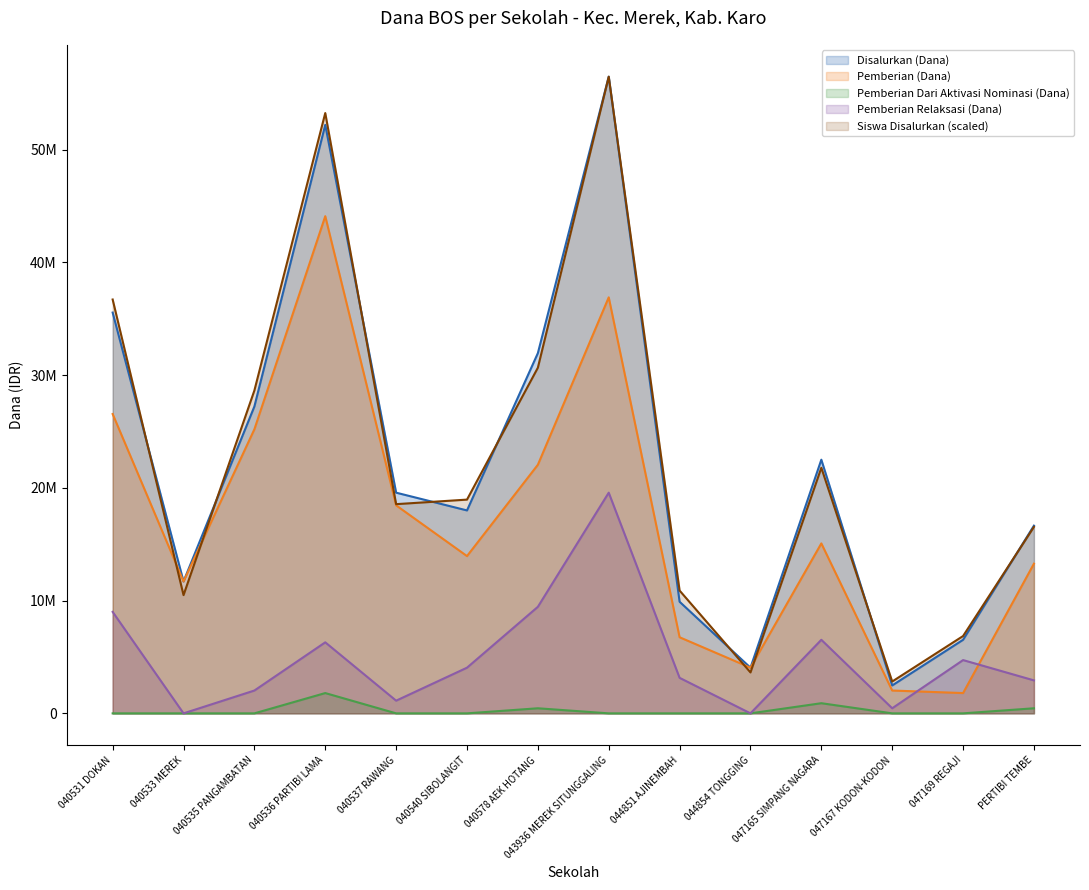

Does the chart display data point markers on the line(s)?

No